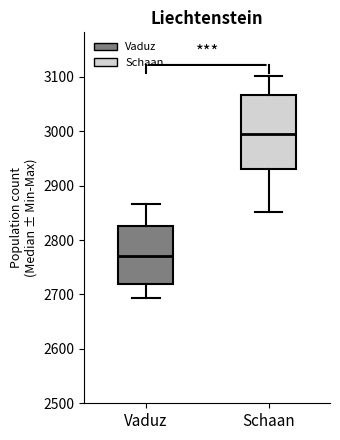

Where does the lower whisker of the box for Vaduz end on the y-axis? The values are not printed on the chart, so give them approximately, as read against the axis.

2690